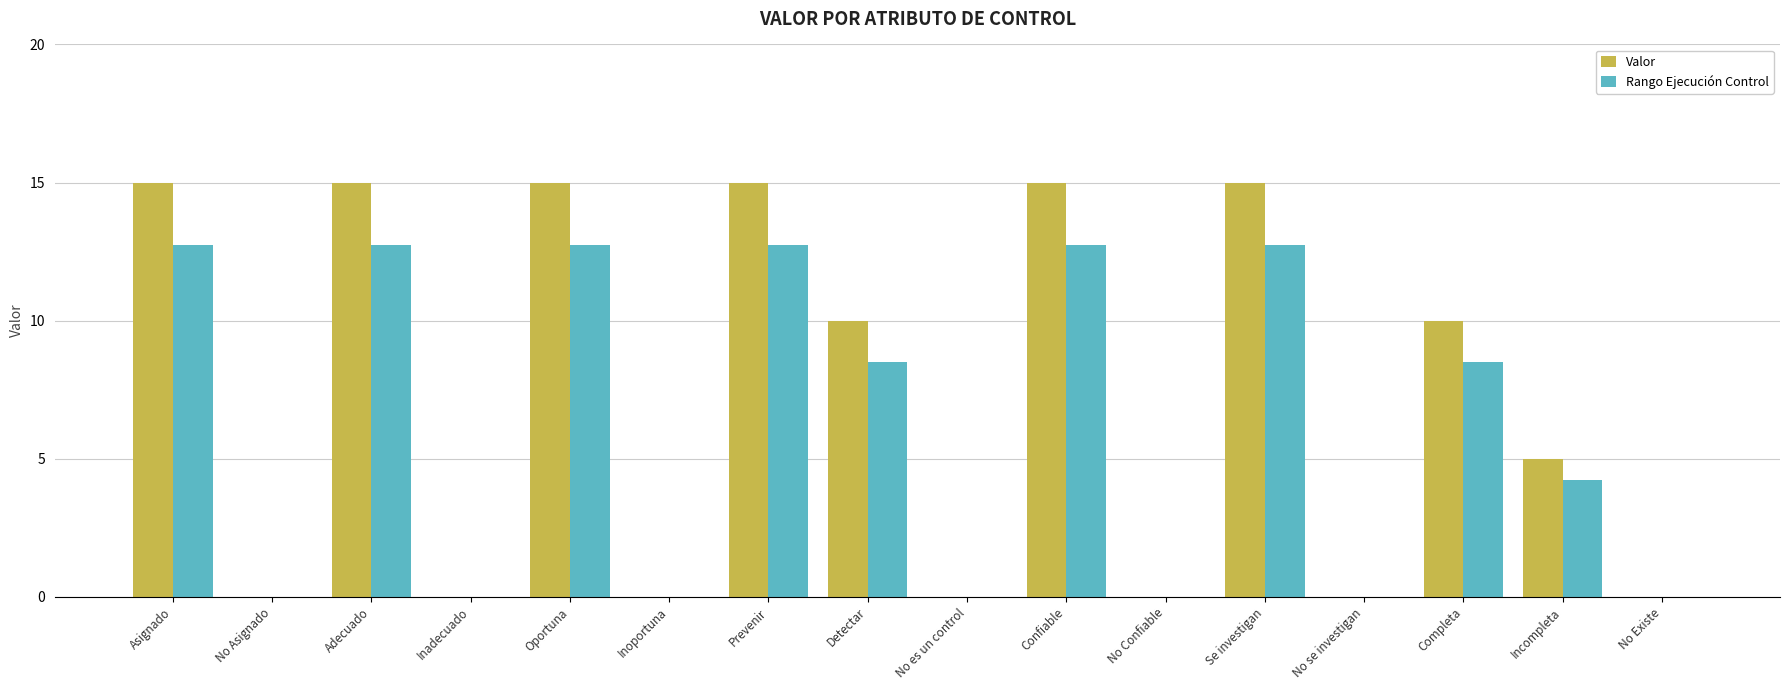

Does the chart contain stacked bars?

No